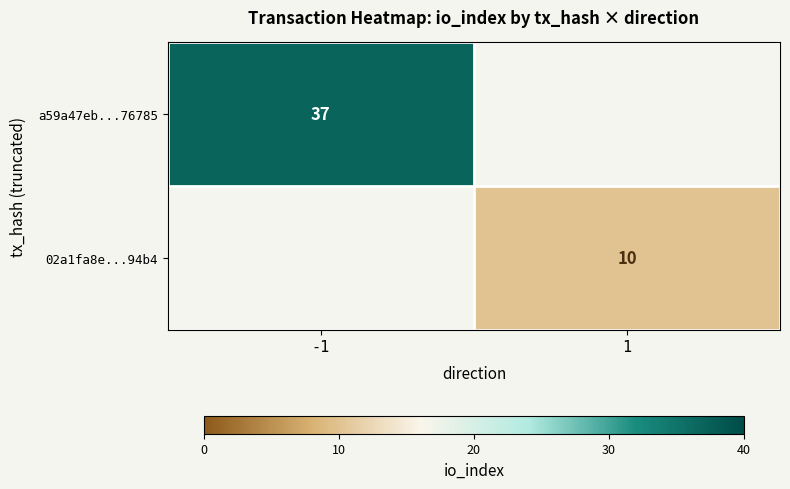

The value of a59a47eb...76785 at -1 is 37. True or false?

True